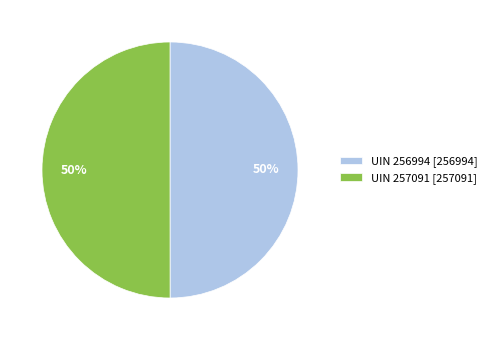

The UIN 256994 [256994] slice represents 57% of the pie. True or false?

False